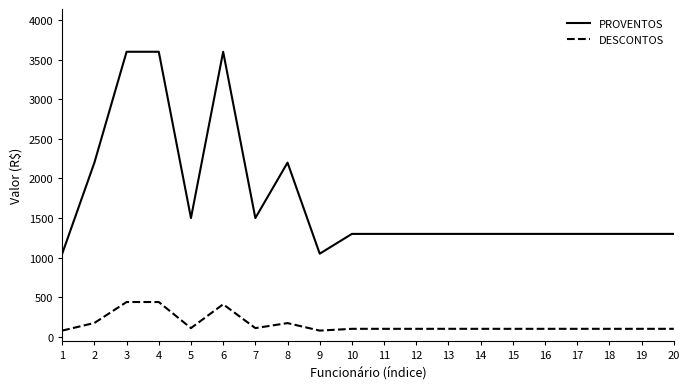

What is the difference between the maximum and minimum values in the DESCONTOS series?

361.1